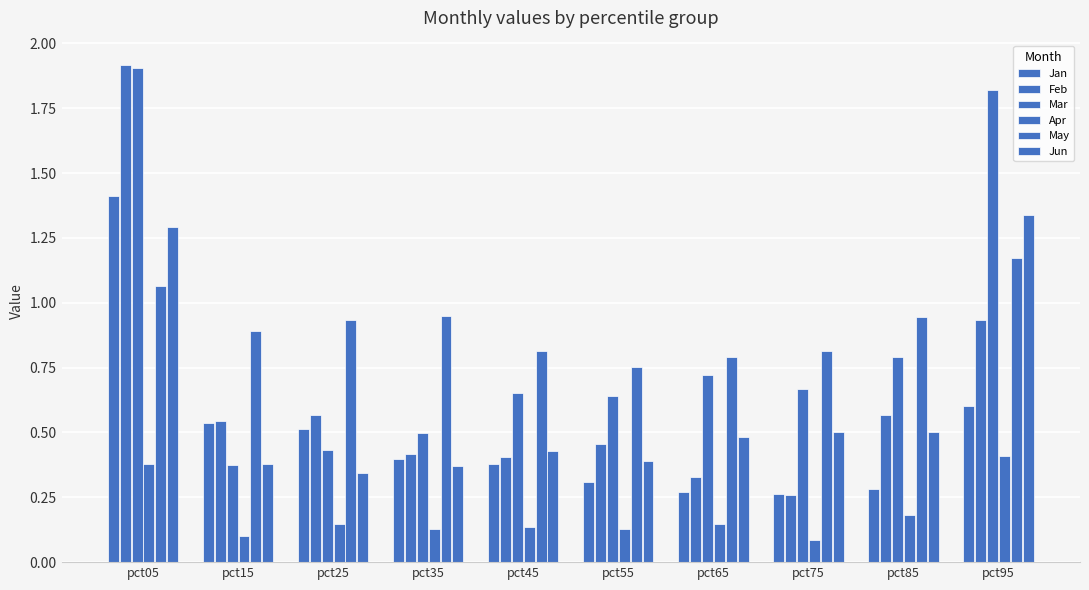

How many groups of bars are there?

10